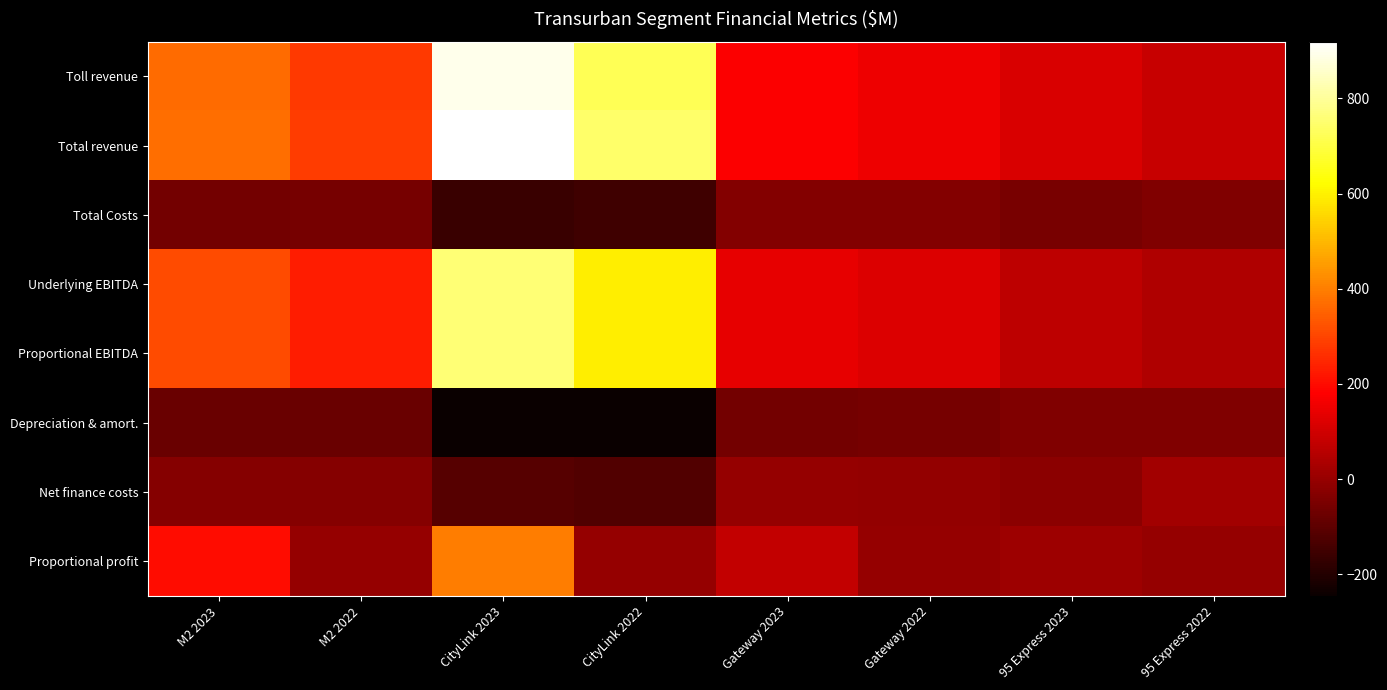

Which has a higher value, CityLink 2022 or Gateway 2023?

CityLink 2022